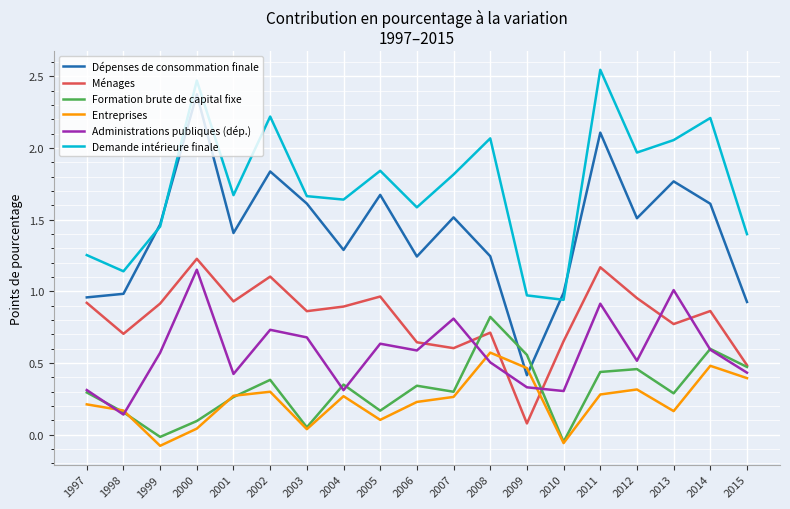

True or false: Formation brute de capital fixe has more than 2 interior local peaks.

True